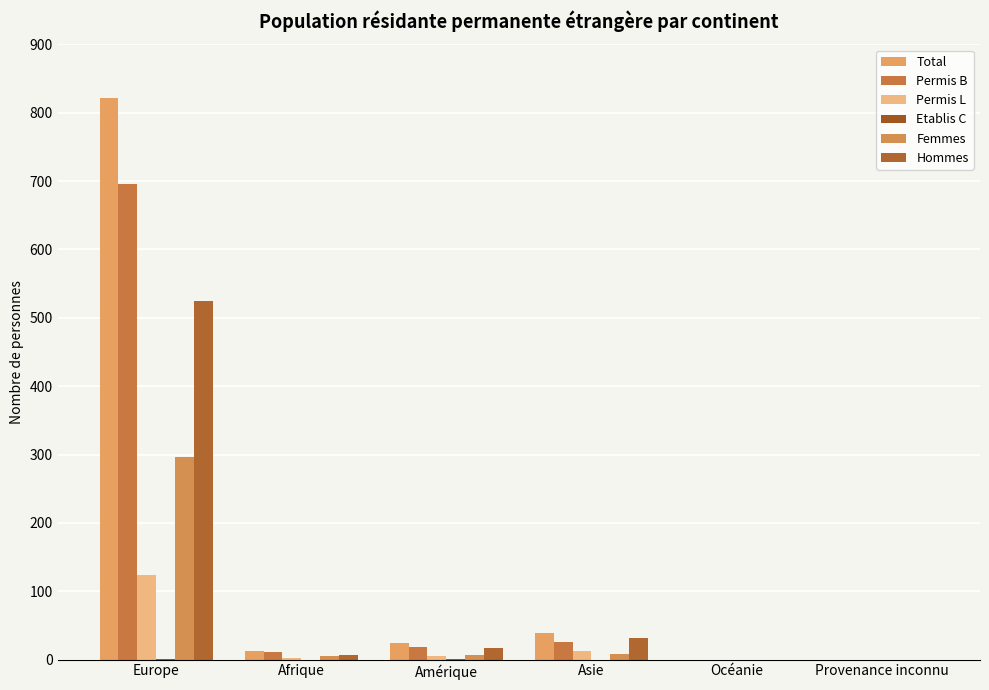

Between Provenance inconnu and Amérique, which is larger?

Amérique